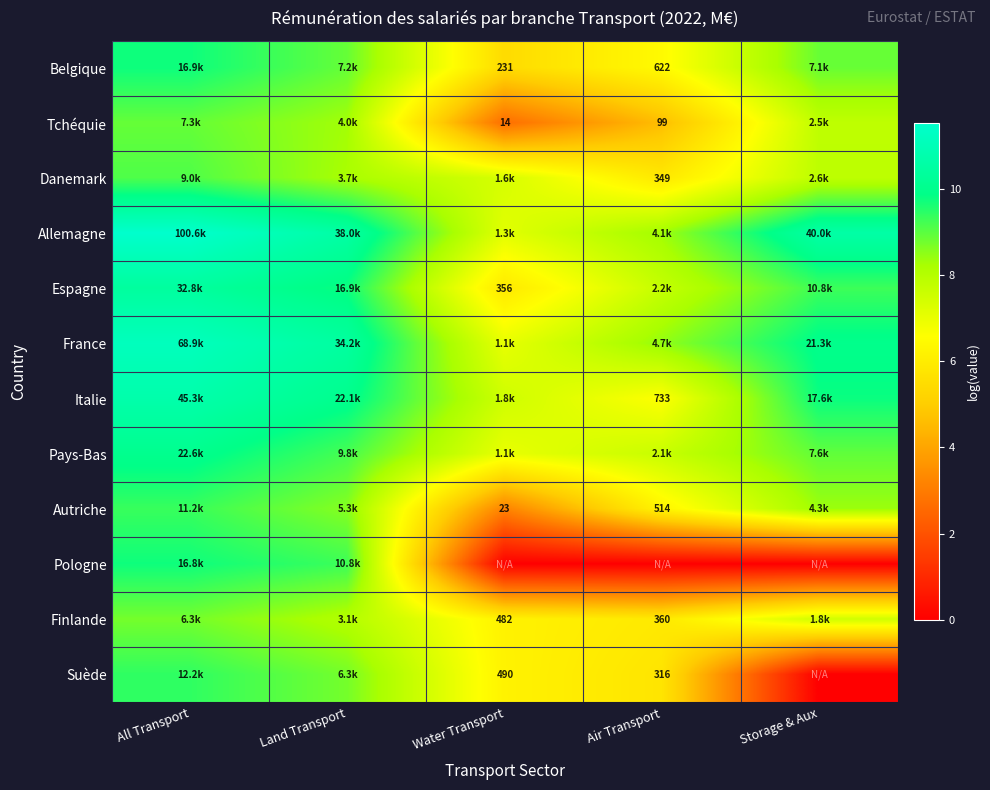

At which label is Italie closest to 8?

Water Transport